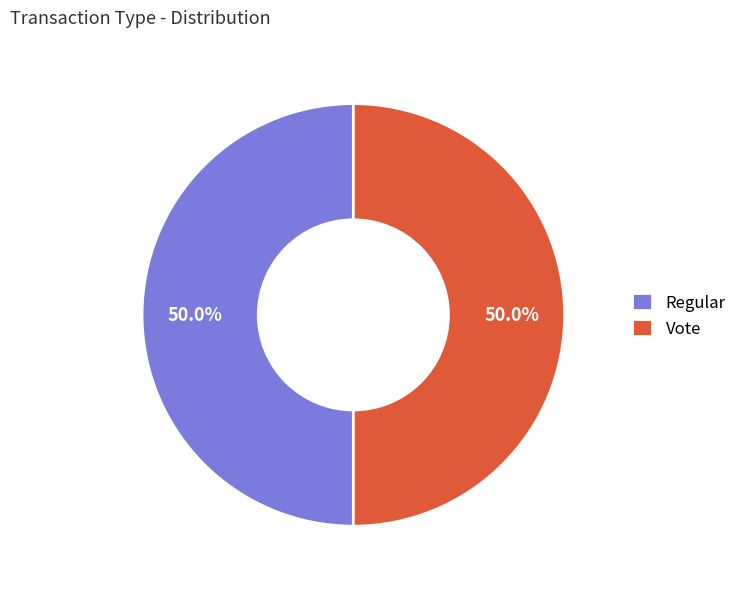

How many slices are in this pie chart?

2